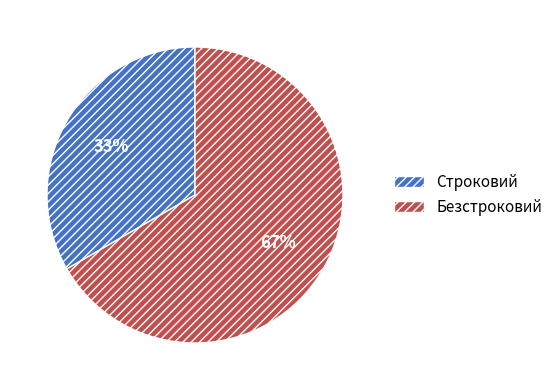

What percentage is the Строковий slice, to the nearest percent?

33%